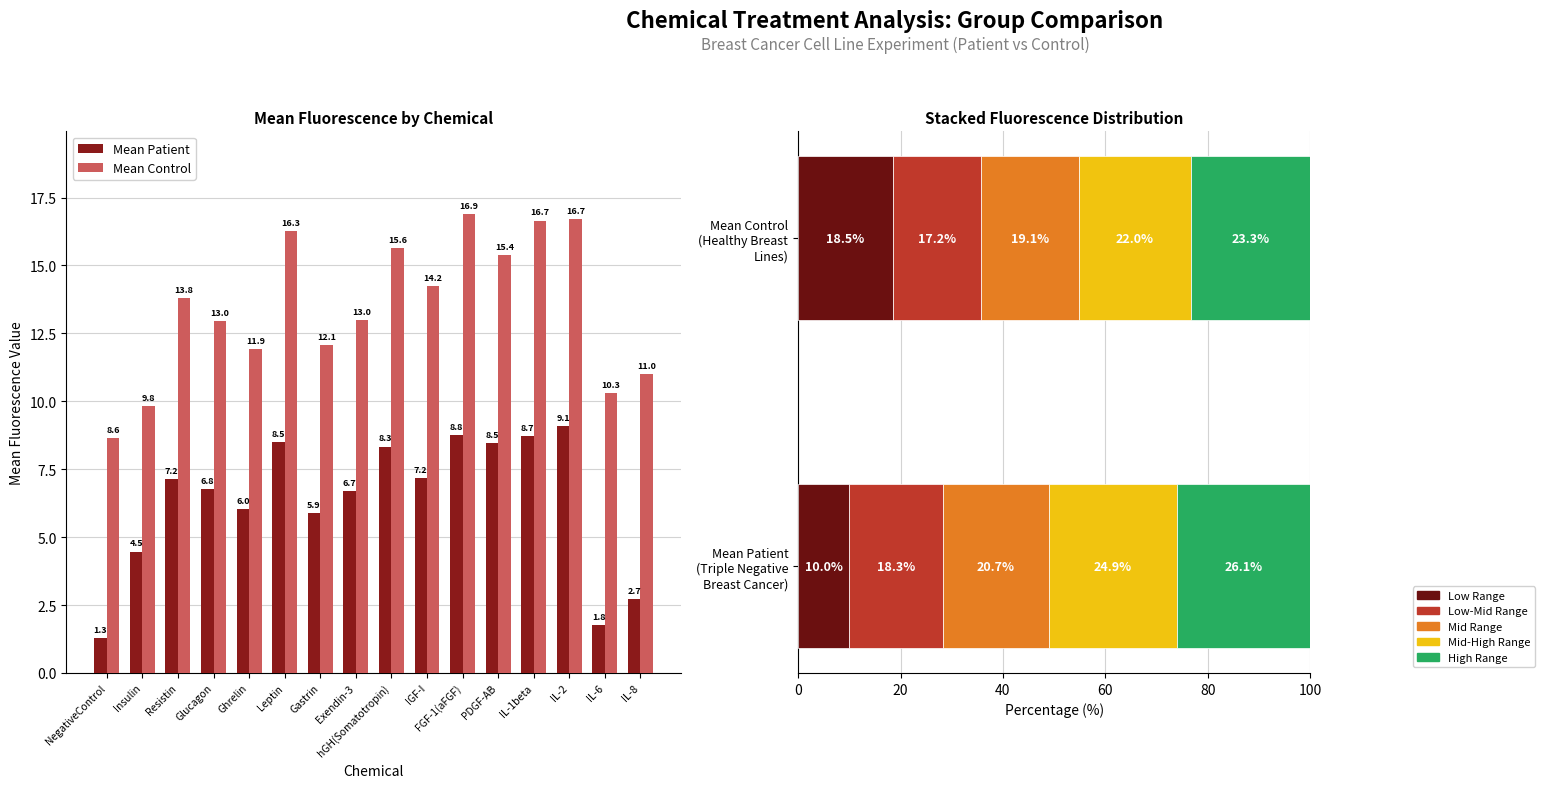

What is the maximum value for Mean Patient?

9.1